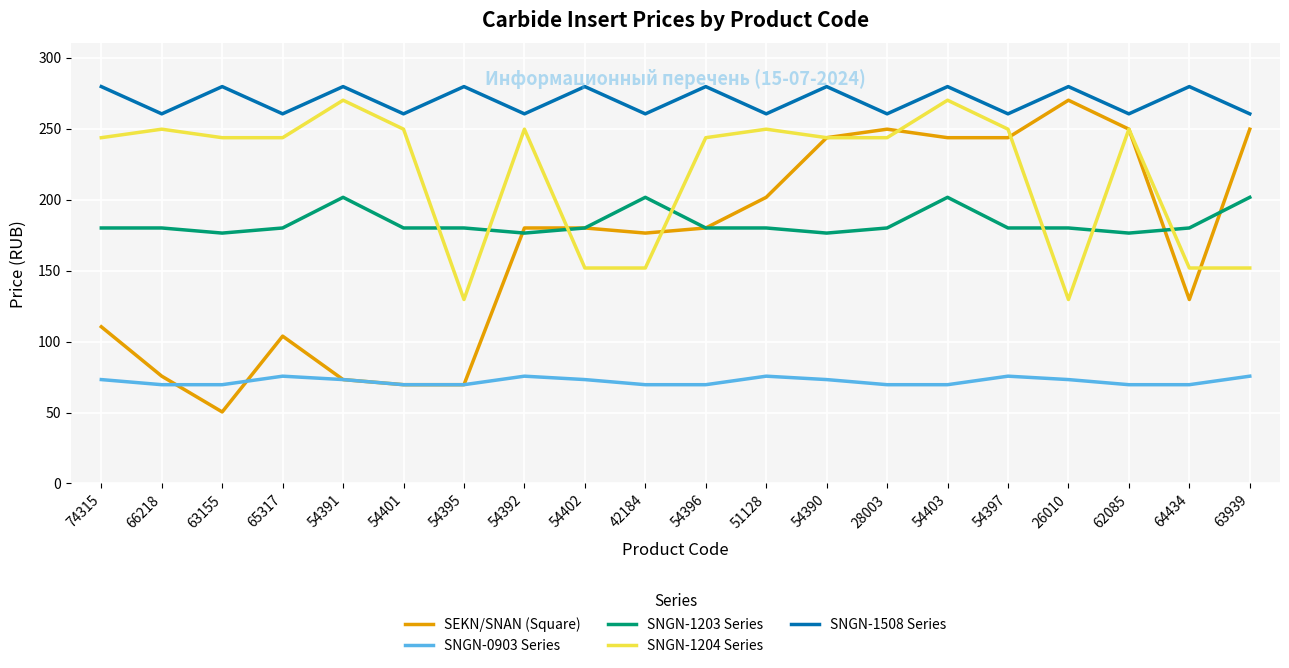

Where is SEKN/SNAN (Square) nearest to the value 160?

42184